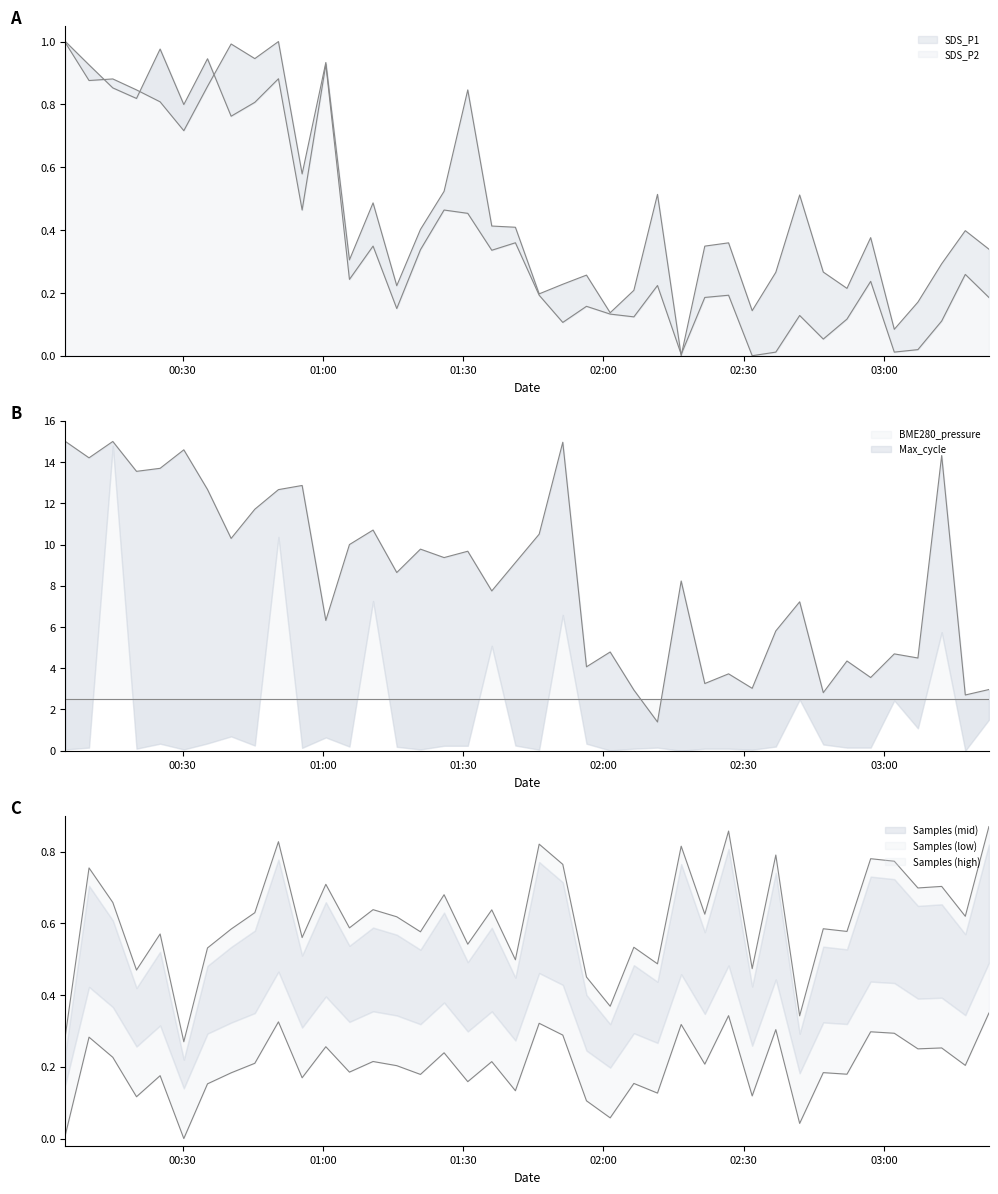

Does the chart have visible grid lines?

No